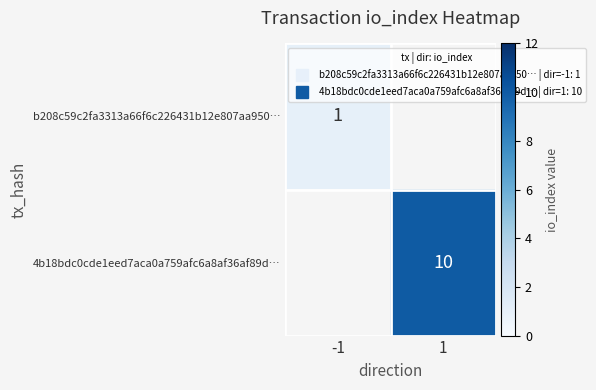

At 1, list the series in order from largest to smallest.

b208c59c2fa3313a66f6c226431b12e807aa950…, 4b18bdc0cde1eed7aca0a759afc6a8af36af89d…